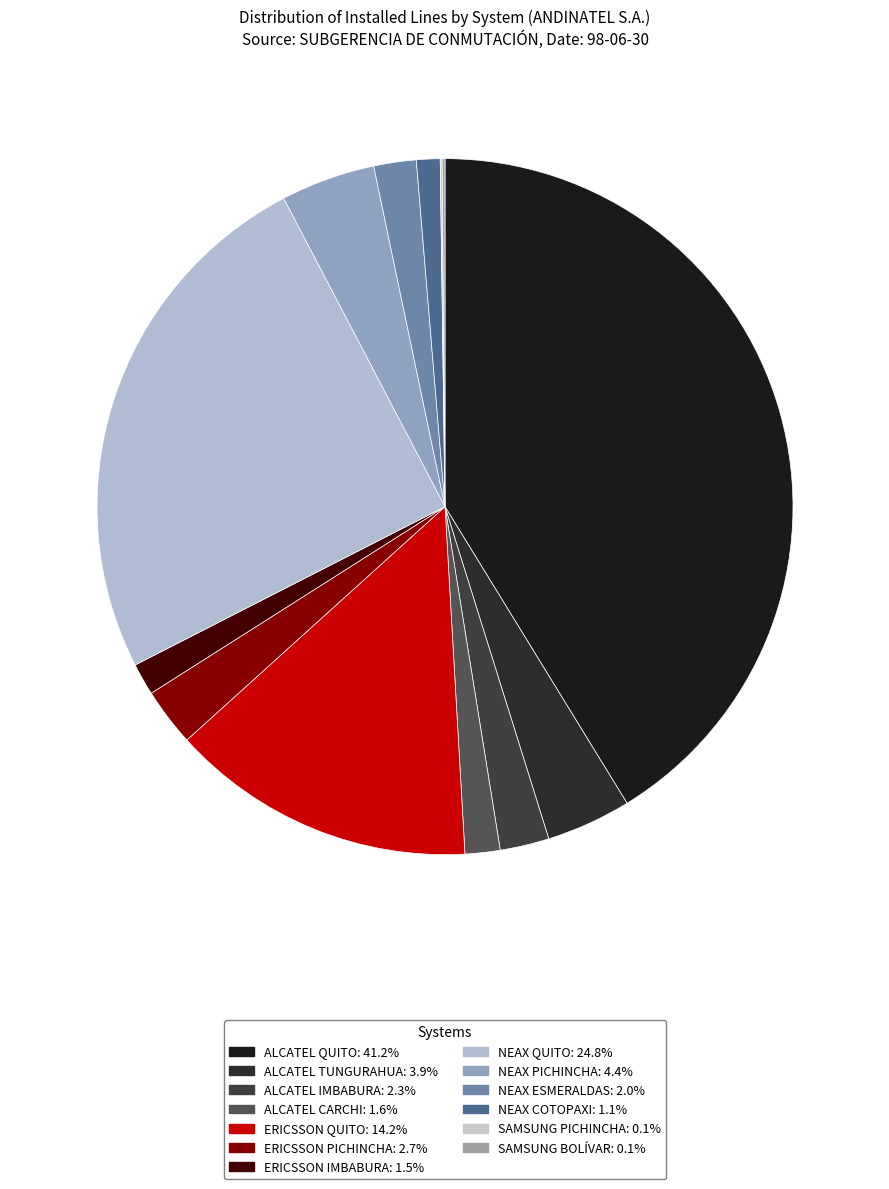

What percentage do ALCATEL IMBABURA and ERICSSON IMBABURA together represent?

3.8%